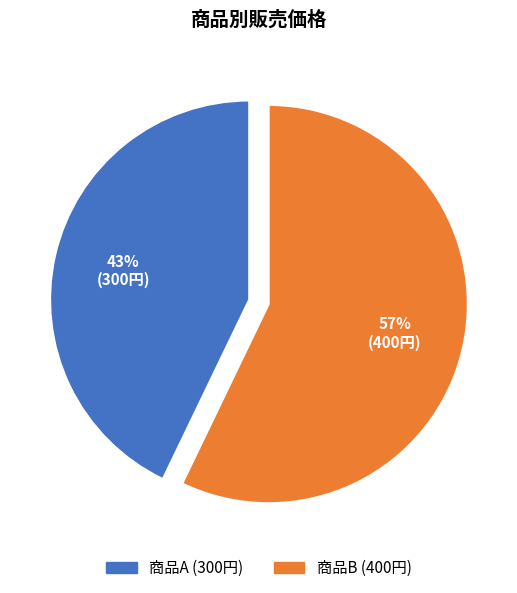

Combined, do 商品A and 商品B account for over 50%?

Yes